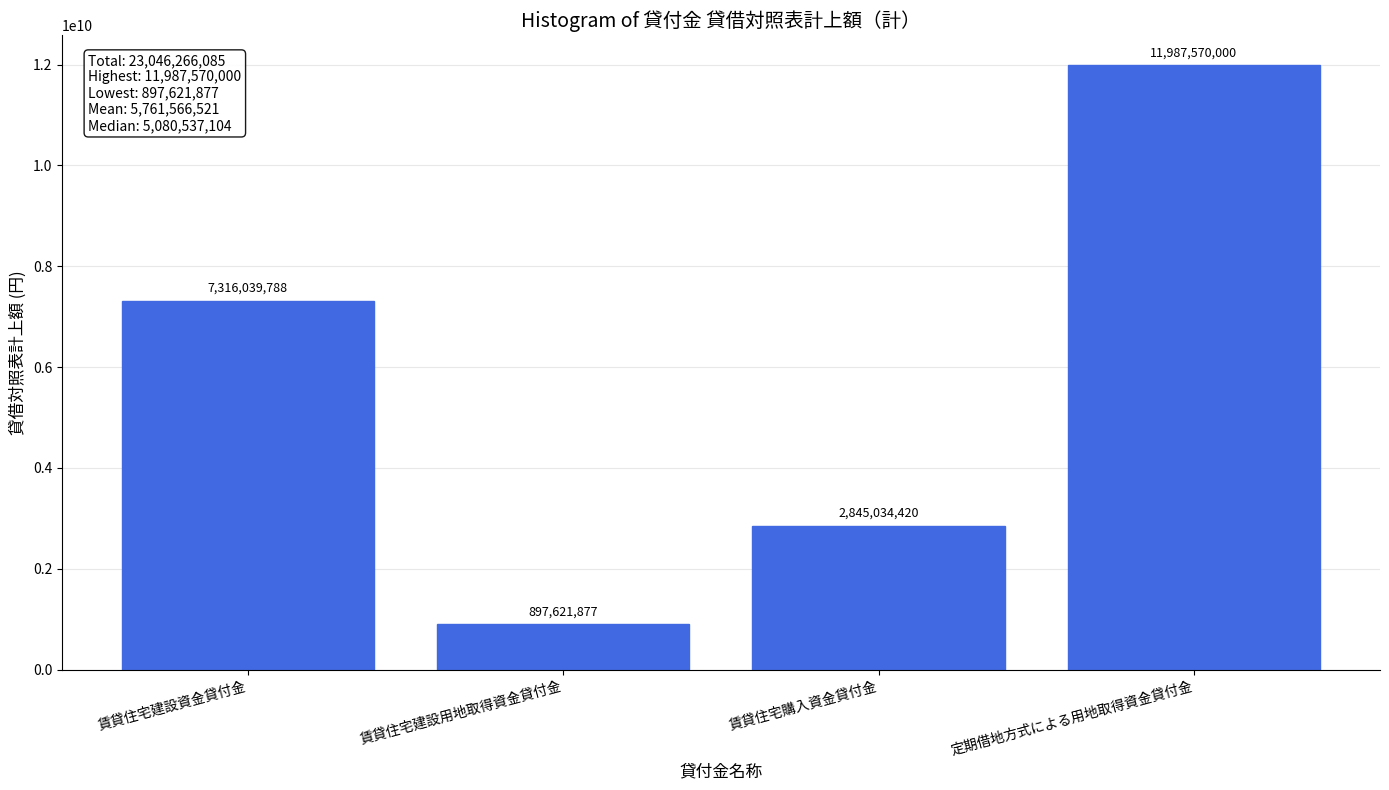

Reading left to right, extract all data points from this chart.

賃貸住宅建設資金貸付金=7316039788	賃貸住宅建設用地取得資金貸付金=897621877	賃貸住宅購入資金貸付金=2845034420	定期借地方式による用地取得資金貸付金=11987570000